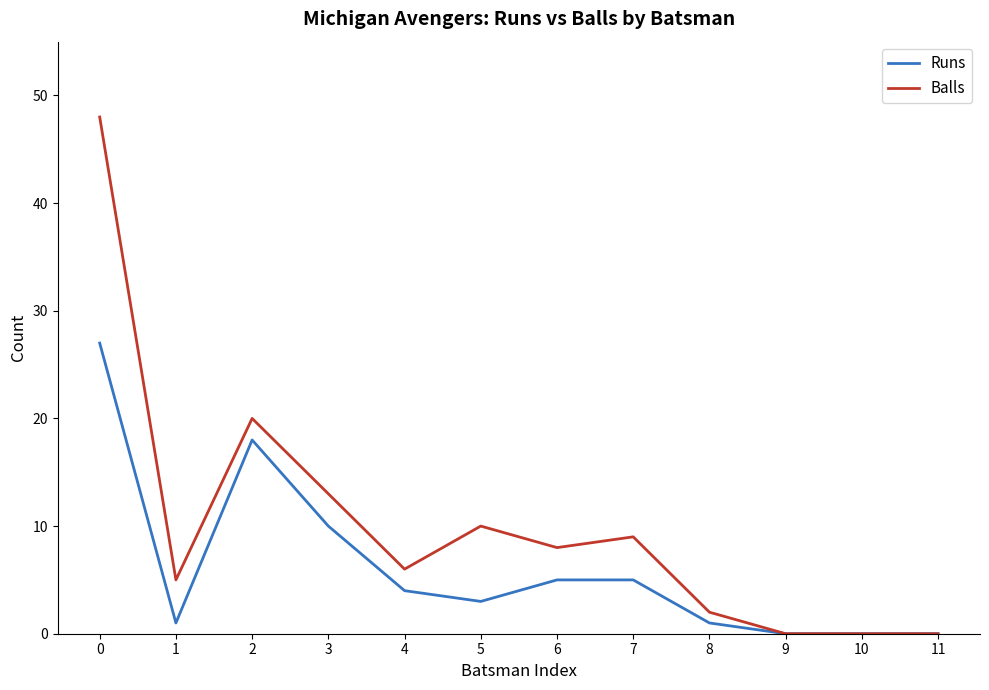

True or false: Balls has more than 2 points higher than both neighbors.

True